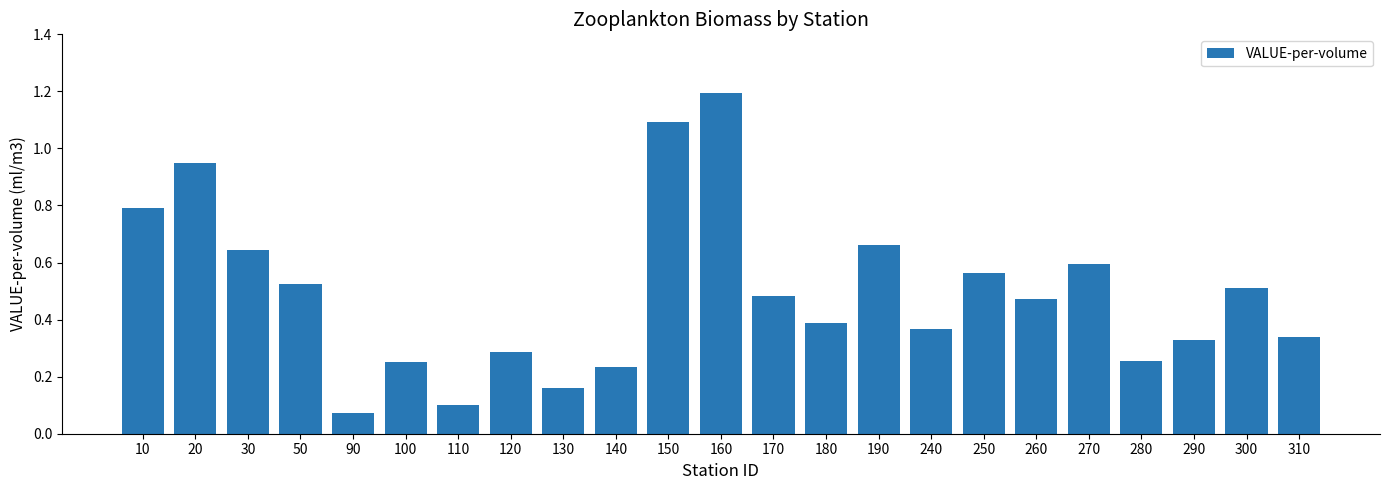

What is the change in value from 10 to 140?

-0.6